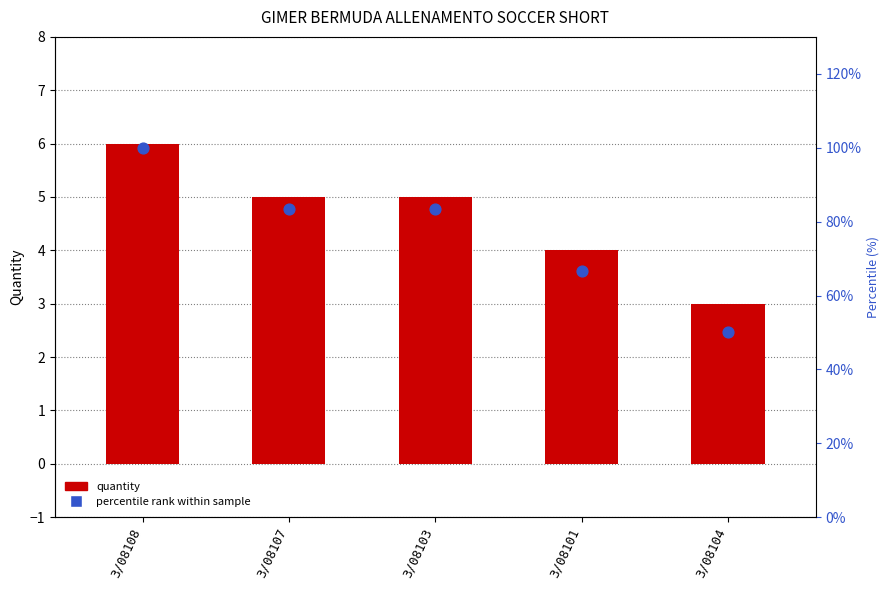

What is the total value across all series at 3/08108?

106.0